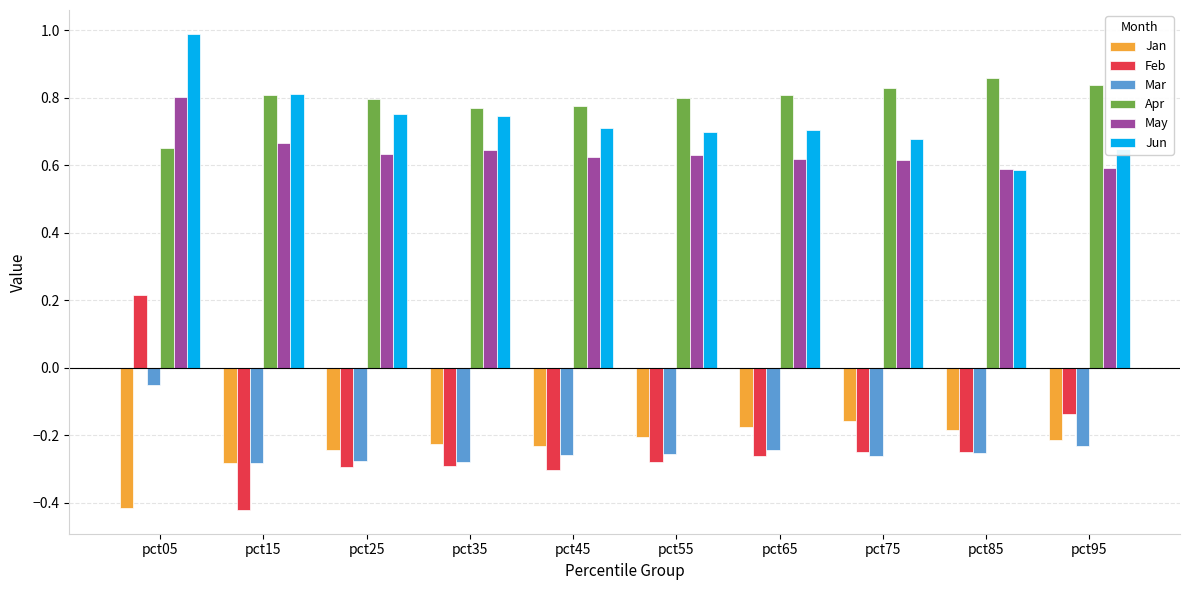

How many bars are there in each group?

6